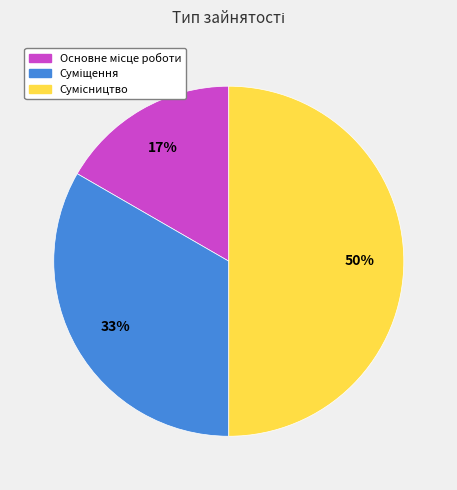

To the nearest percent, what is the difference between the largest and smallest slice percentages?

33%